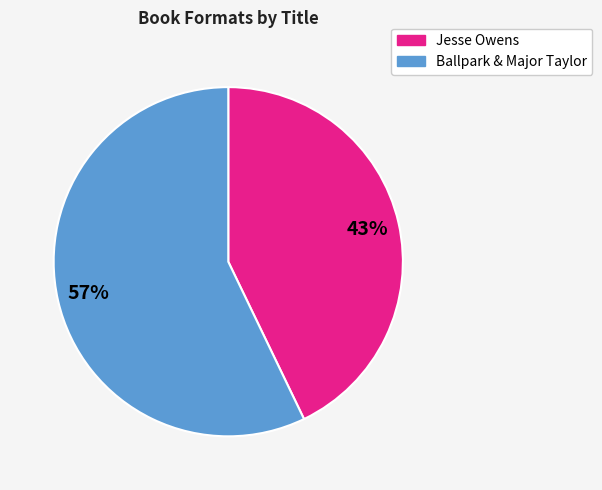

To the nearest percent, what is the average slice percentage?

50%